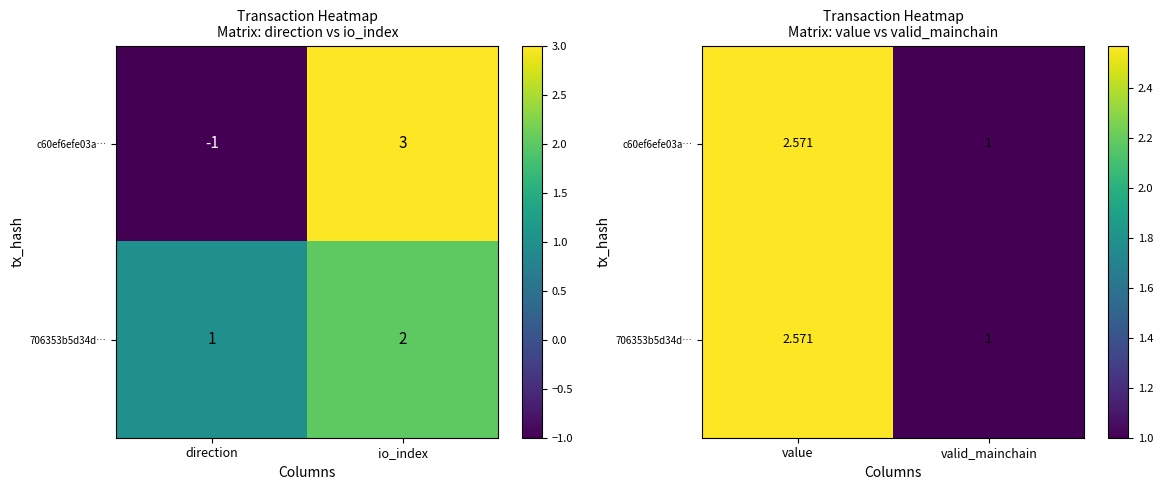

What is the sum of all c60ef6efe03a… values?

3.6